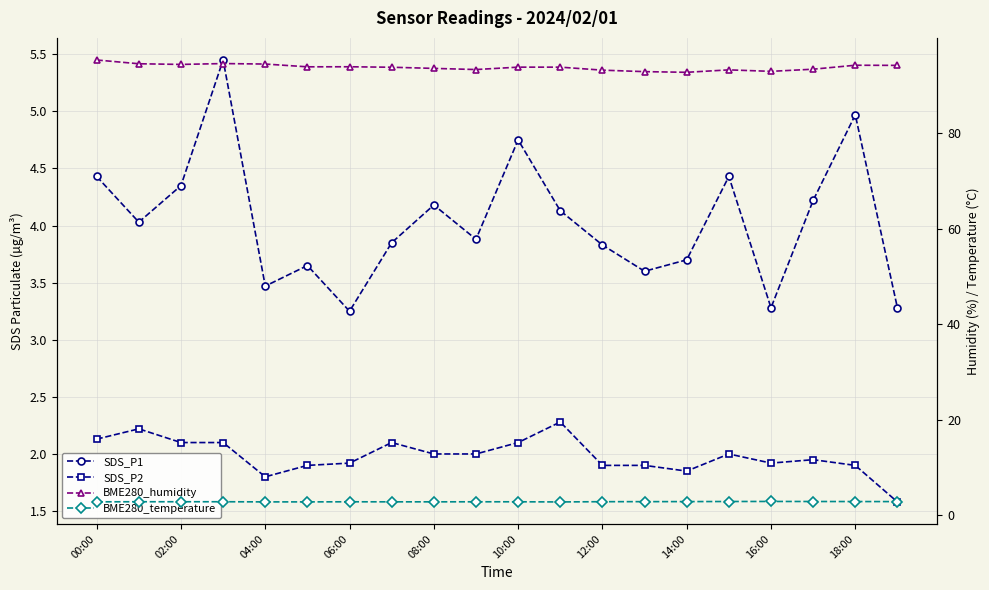

Which series changed the most between 06:00 and 18:00?

SDS_P1